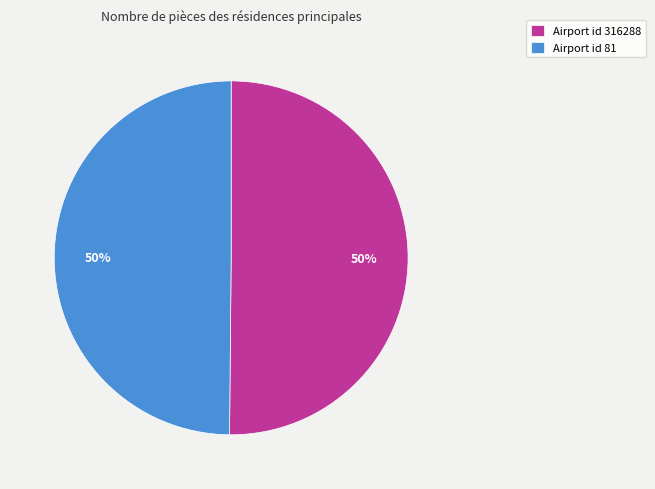

To the nearest percent, what portion does Airport id 81 represent?

50%